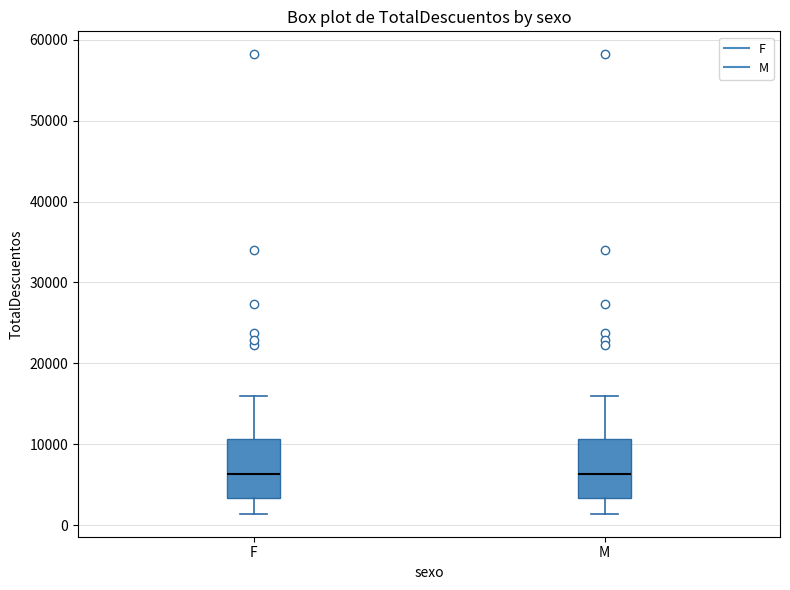

Where is the upper edge of the box for M on the y-axis? The values are not printed on the chart, so give them approximately, as read against the axis.

11000